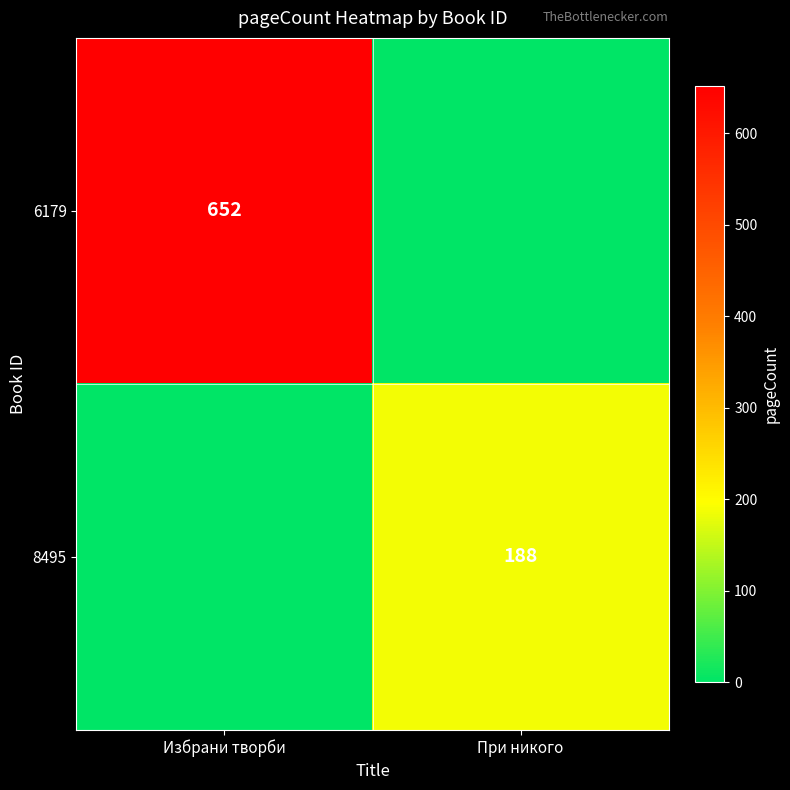

Is it true that 8495 equals 303 at При никого?

False